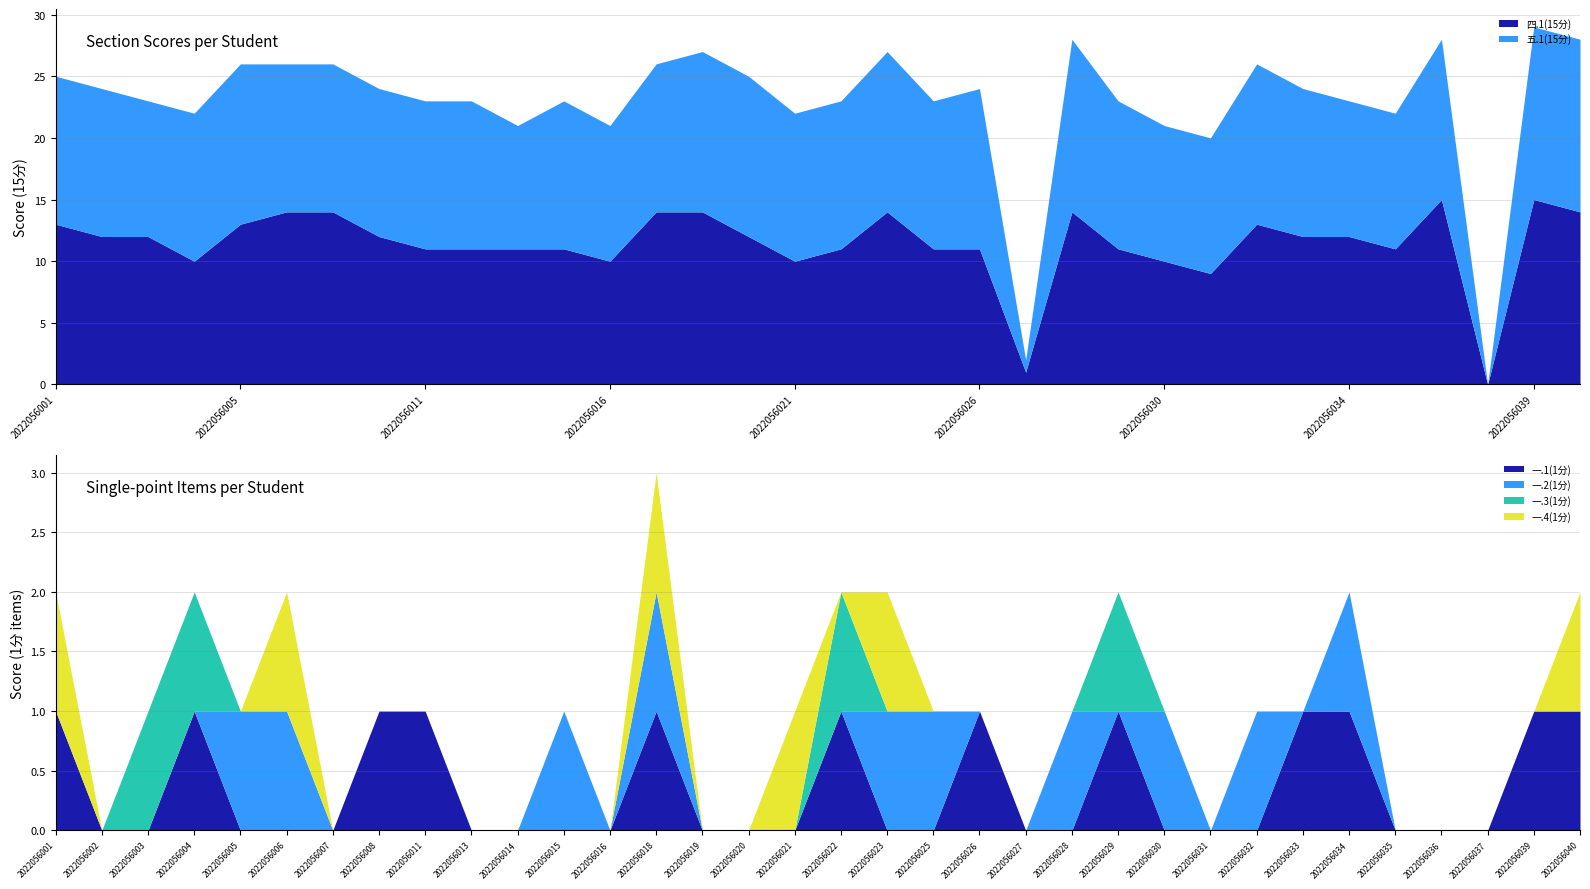

List the labels in order of 一.1(1分) value, largest first.

2022056001, 2022056004, 2022056008, 2022056011, 2022056018, 2022056022, 2022056026, 2022056029, 2022056033, 2022056034, 2022056039, 2022056040, 2022056002, 2022056003, 2022056005, 2022056006, 2022056007, 2022056013, 2022056014, 2022056015, 2022056016, 2022056019, 2022056020, 2022056021, 2022056023, 2022056025, 2022056027, 2022056028, 2022056030, 2022056031, 2022056032, 2022056035, 2022056036, 2022056037